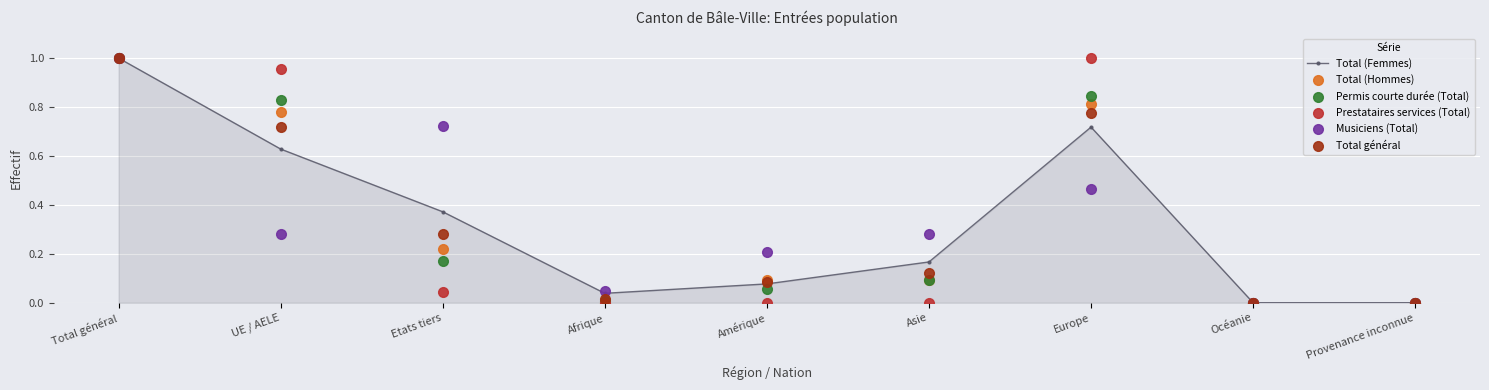

Which series contains the lowest Y value?

Total (Femmes)